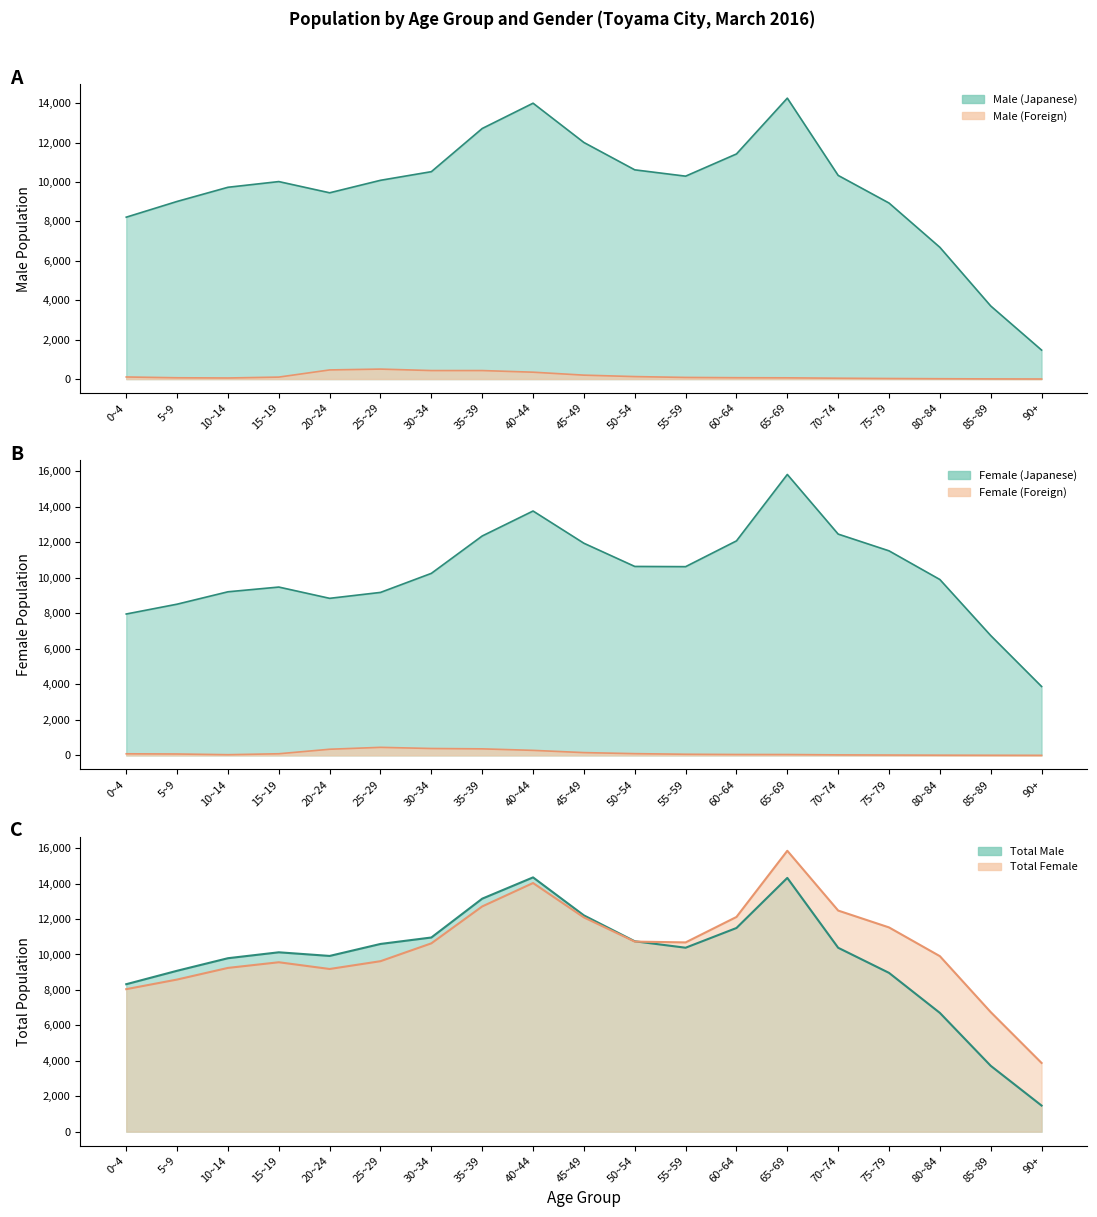

How many distinct data groups are displayed?

6